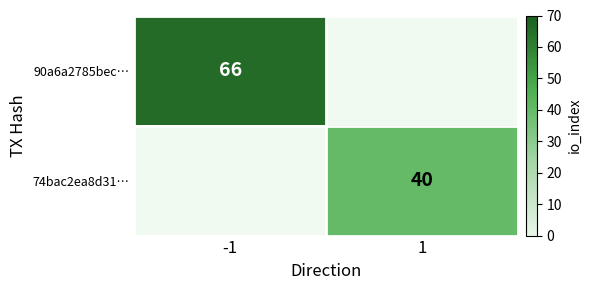

How many distinct data groups are displayed?

2